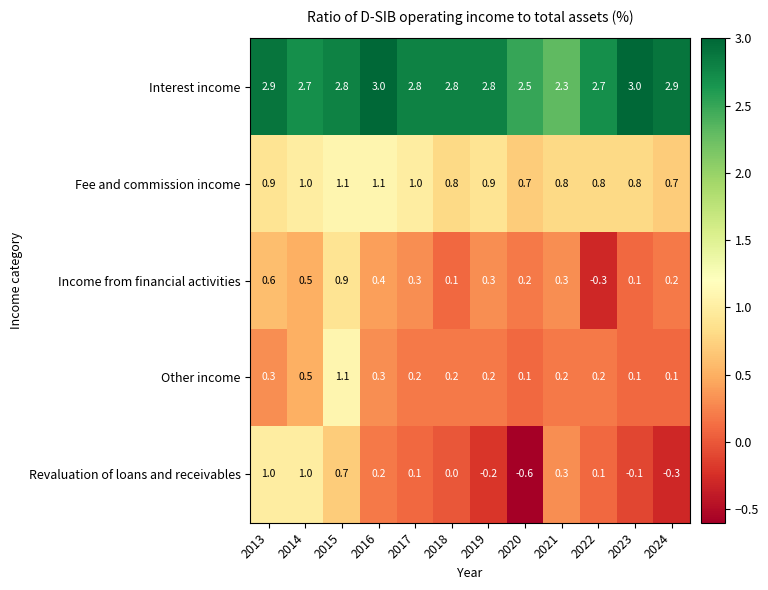

What value does the Fee and commission income series have at 2016?

1.1